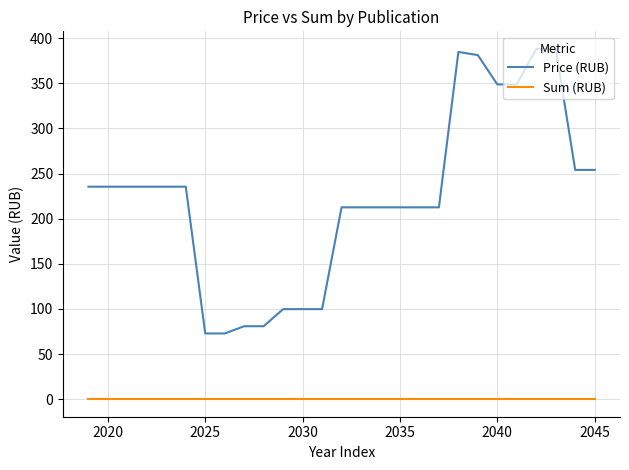

Does the chart display data point markers on the line(s)?

No